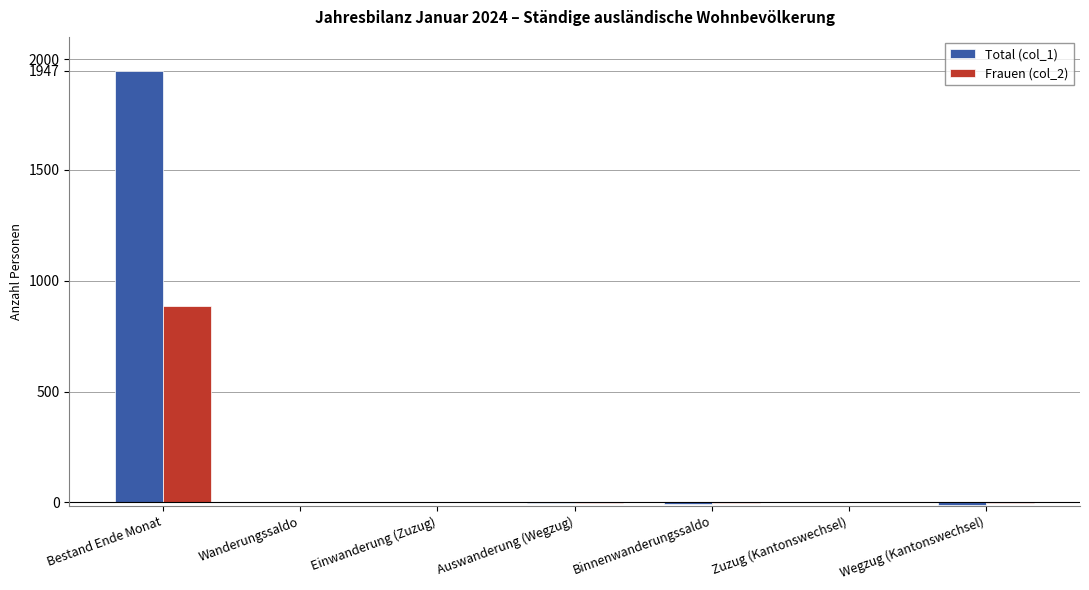

At which category is the sum across all series the highest?

Bestand Ende Monat